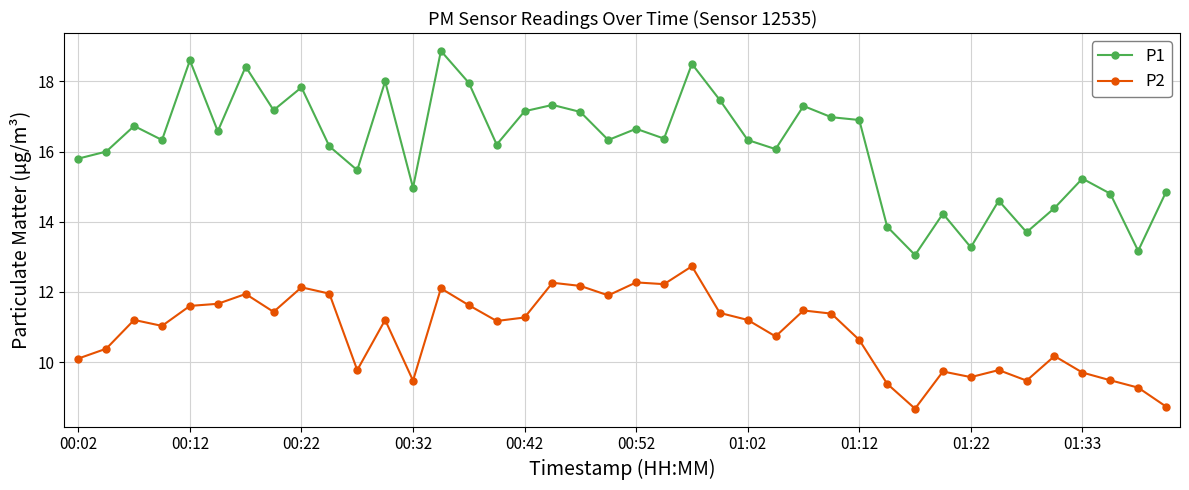

How many lines are shown in the chart?

2